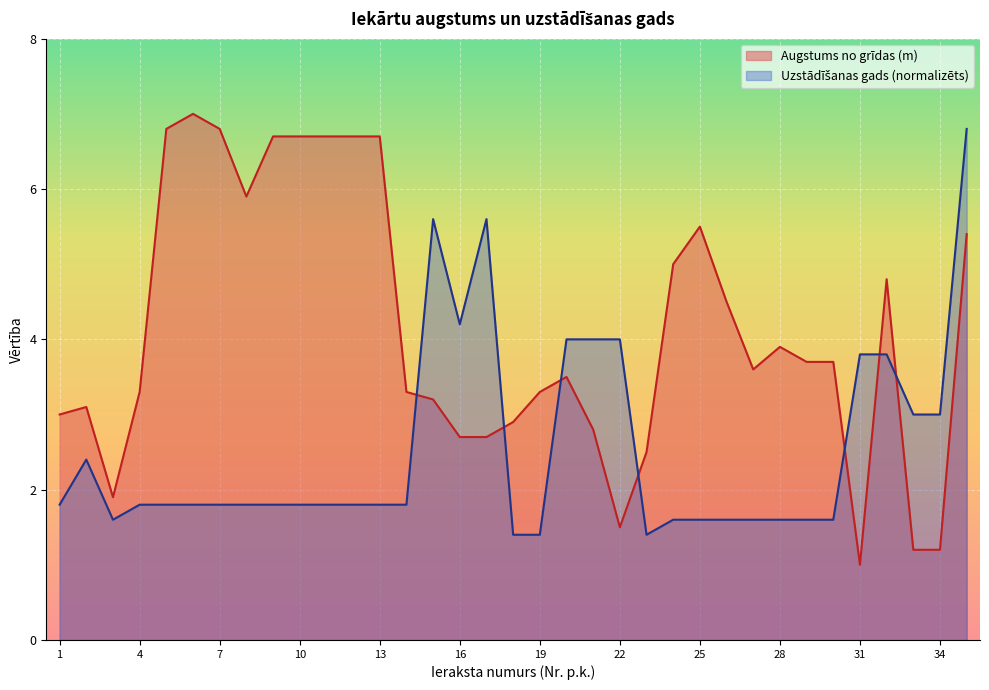

At which category is the sum across all series the highest?

35